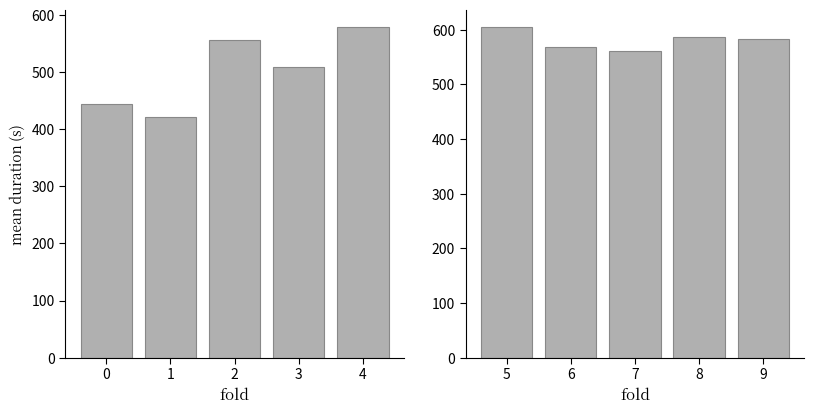

How many data points in duration (folds 0-4) are less than 509?

2